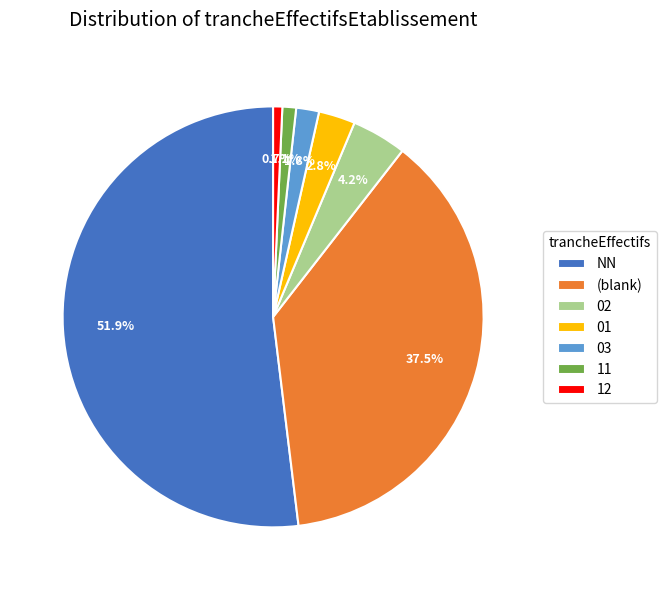

To the nearest percent, what is the difference between the largest and smallest slice percentages?

51%